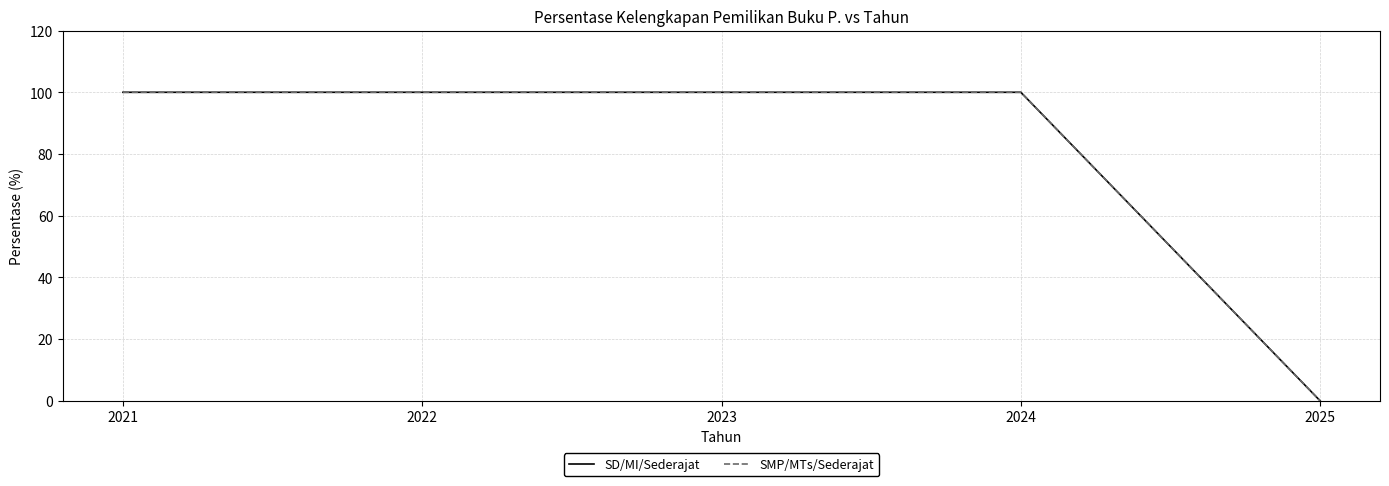

Which category has the lowest value in the SMP/MTs/Sederajat series?

2025